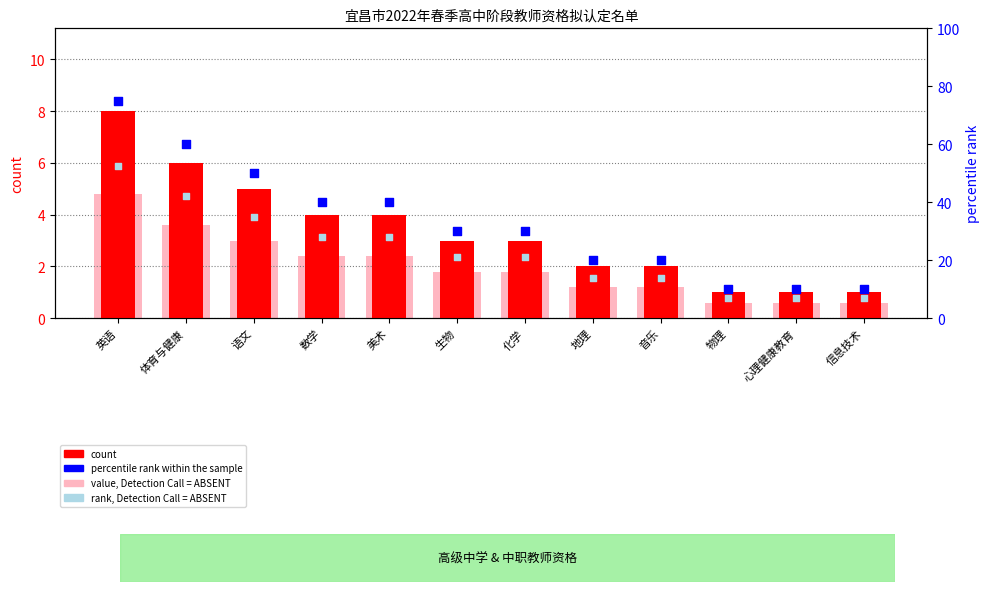

Which series reaches the minimum Y coordinate?

value, Detection Call = ABSENT